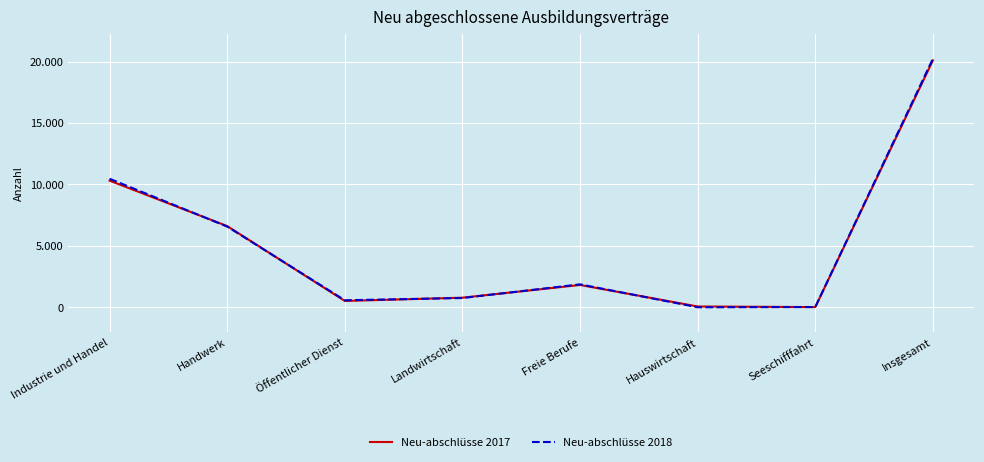

What is the label of the 6th point from the left?

Hauswirtschaft